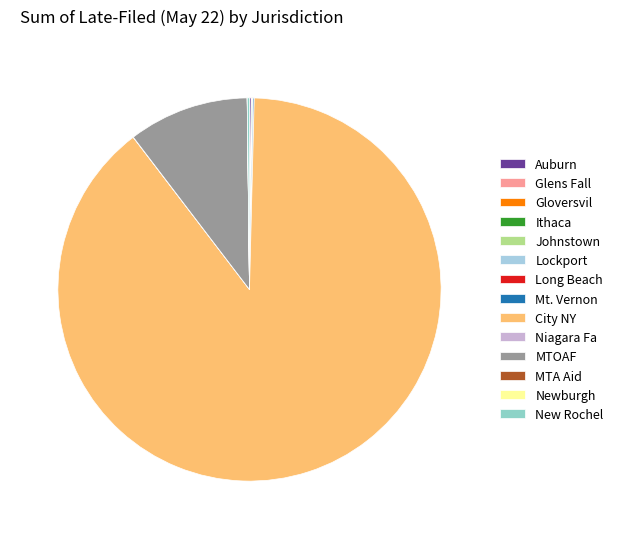

Is it true that Johnstown is 7% of the pie?

False